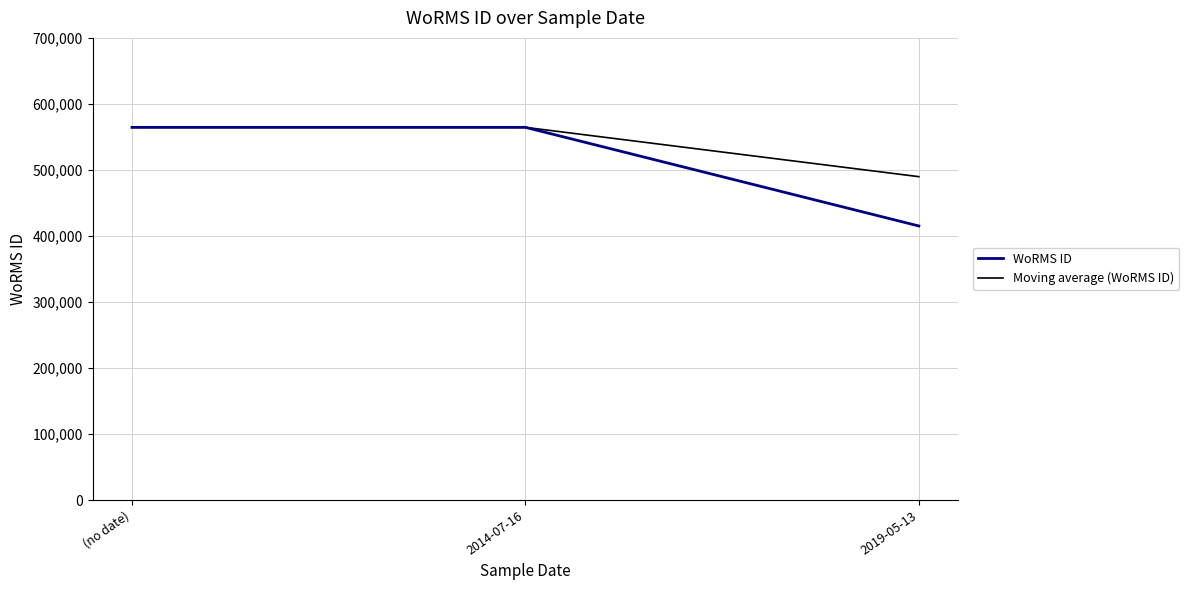

What value does the Moving average (WoRMS ID) series have at 2019-05-13, to the nearest 100?

489800